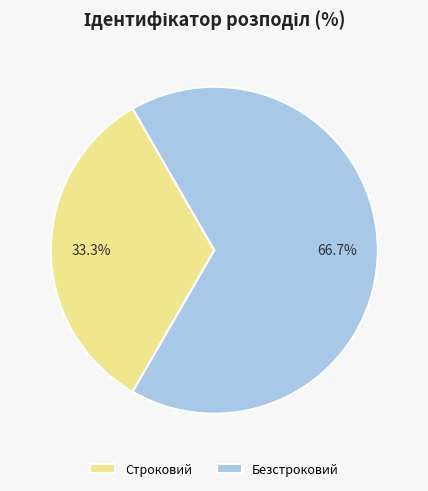

Rank the categories by value from lowest to highest.

Строковий, Безстроковий